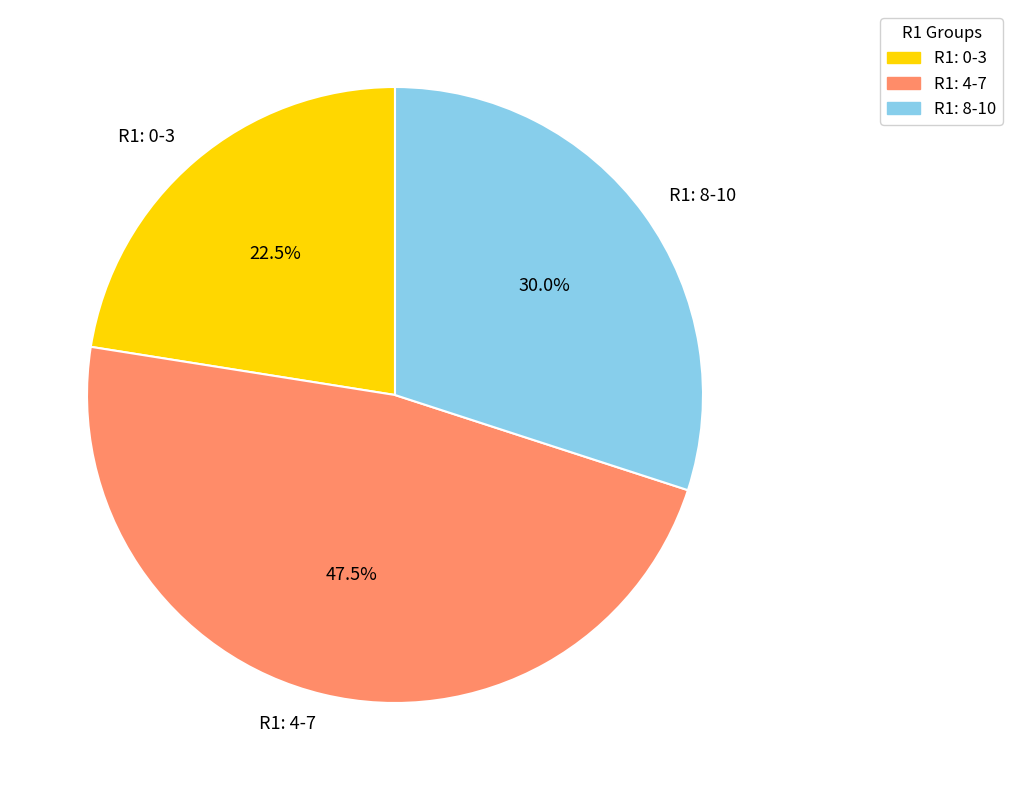

Which has a higher value, R1: 8-10 or R1: 0-3?

R1: 8-10